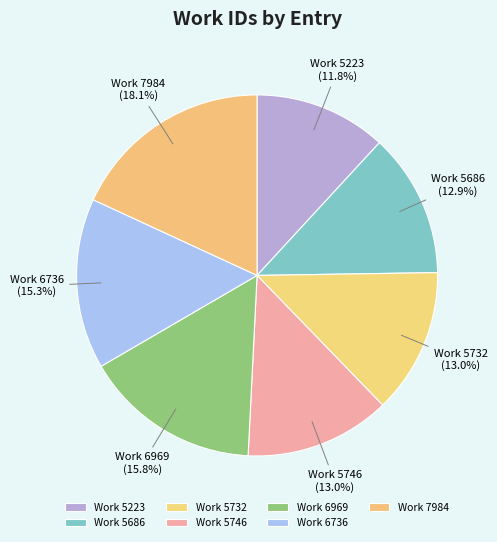

To the nearest percent, what is the difference between the largest and smallest slice percentages?

6%